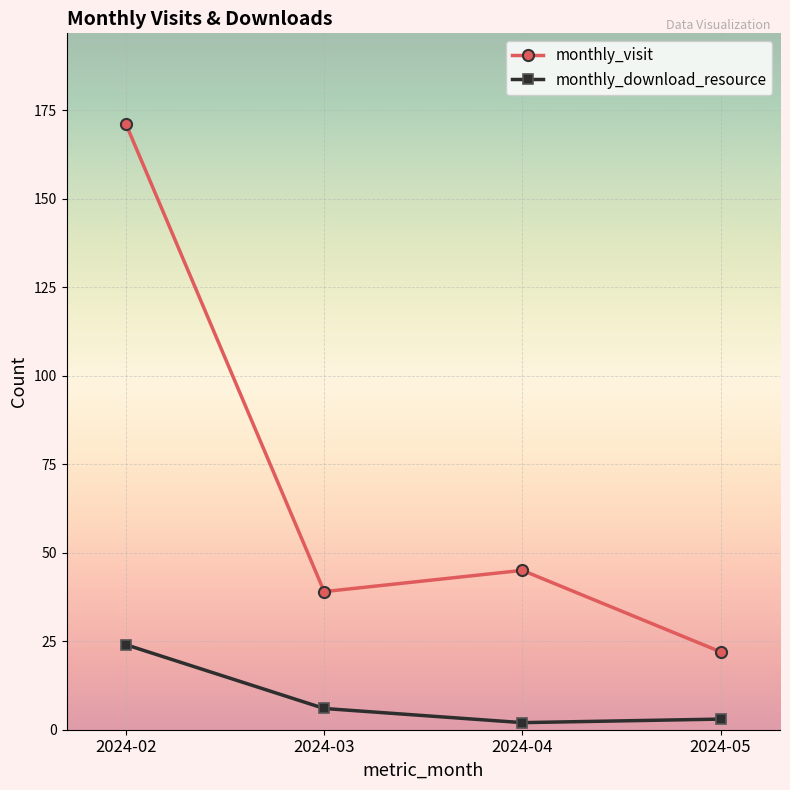

What value does the monthly_download_resource series have at 2024-05?

3